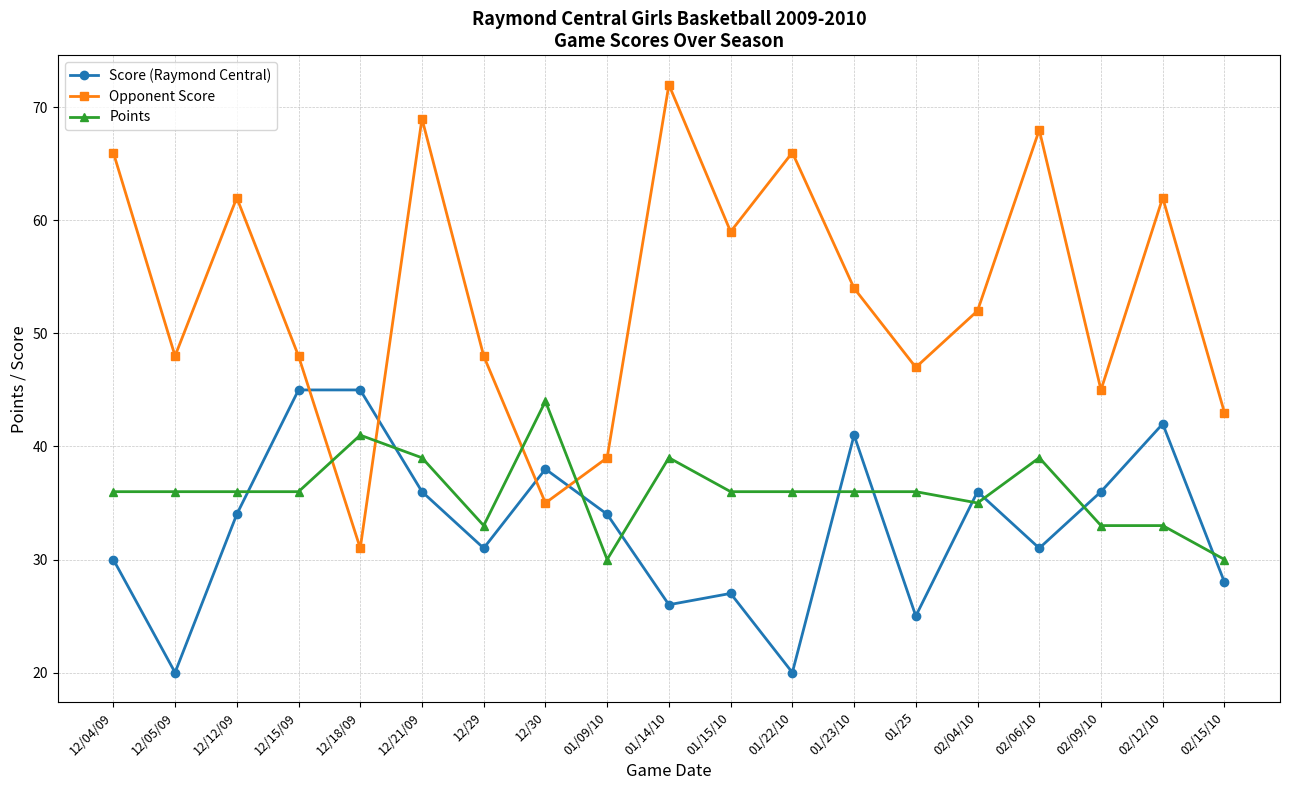

At which label does Opponent Score reach its peak?

01/14/10